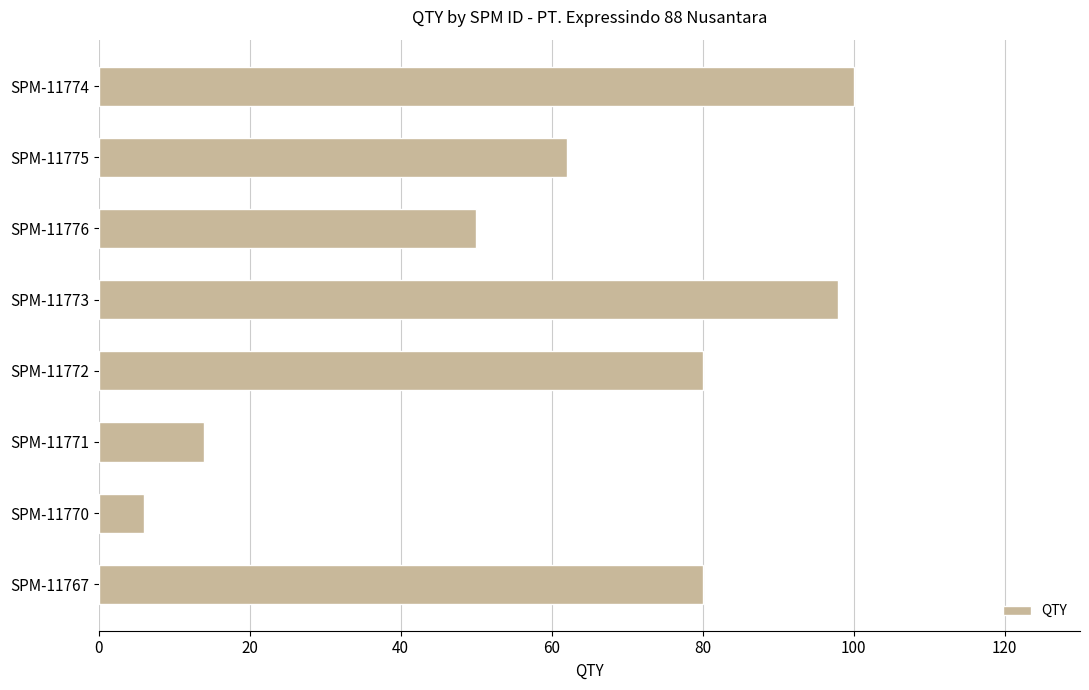

Which category has the lowest value across all series?

SPM-11770